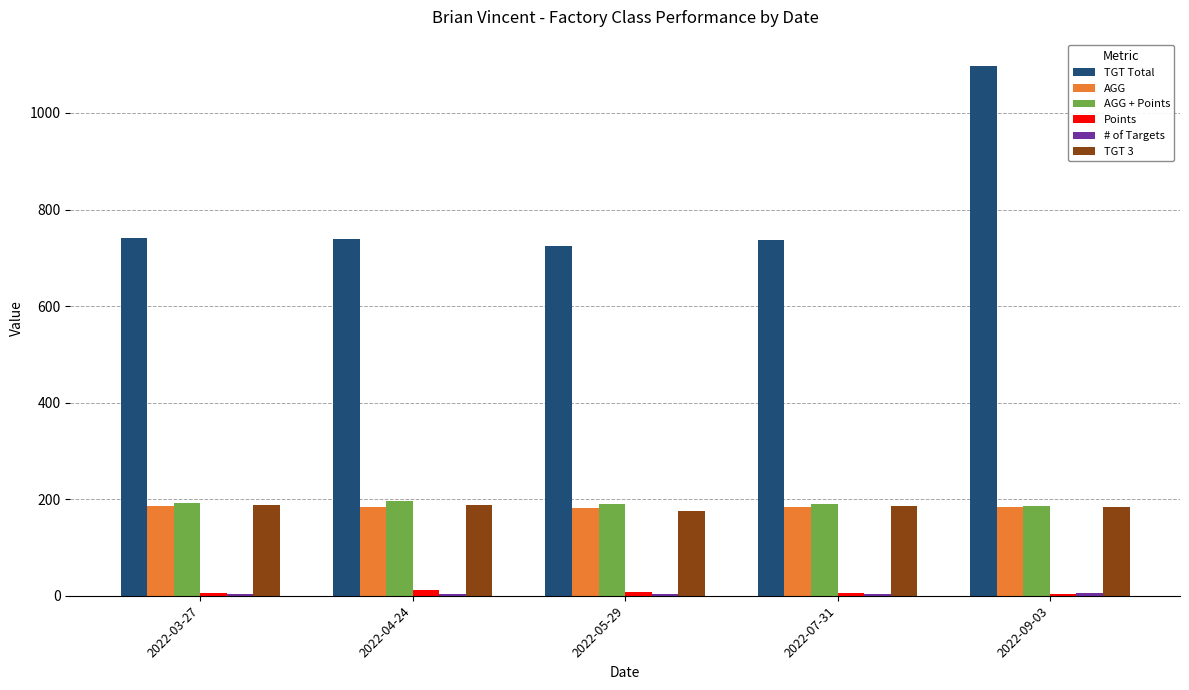

At which label does AGG first exceed 184?

2022-03-27